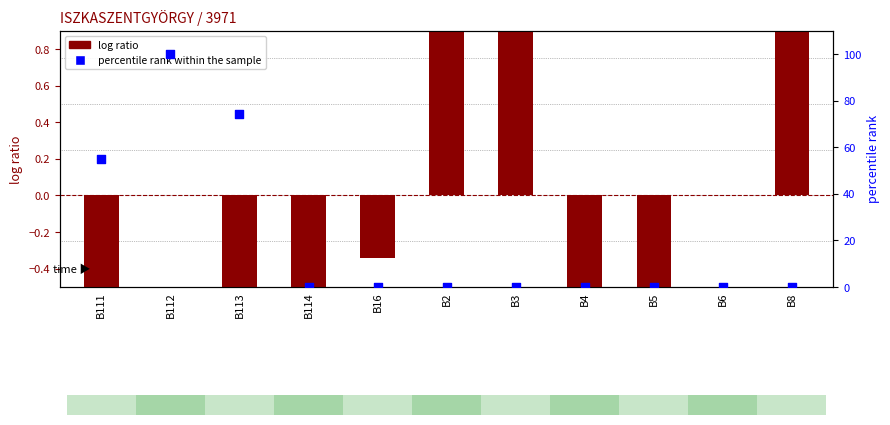

Is the value of log ratio at B111 greater than the value of percentile rank within the sample at B4?

No